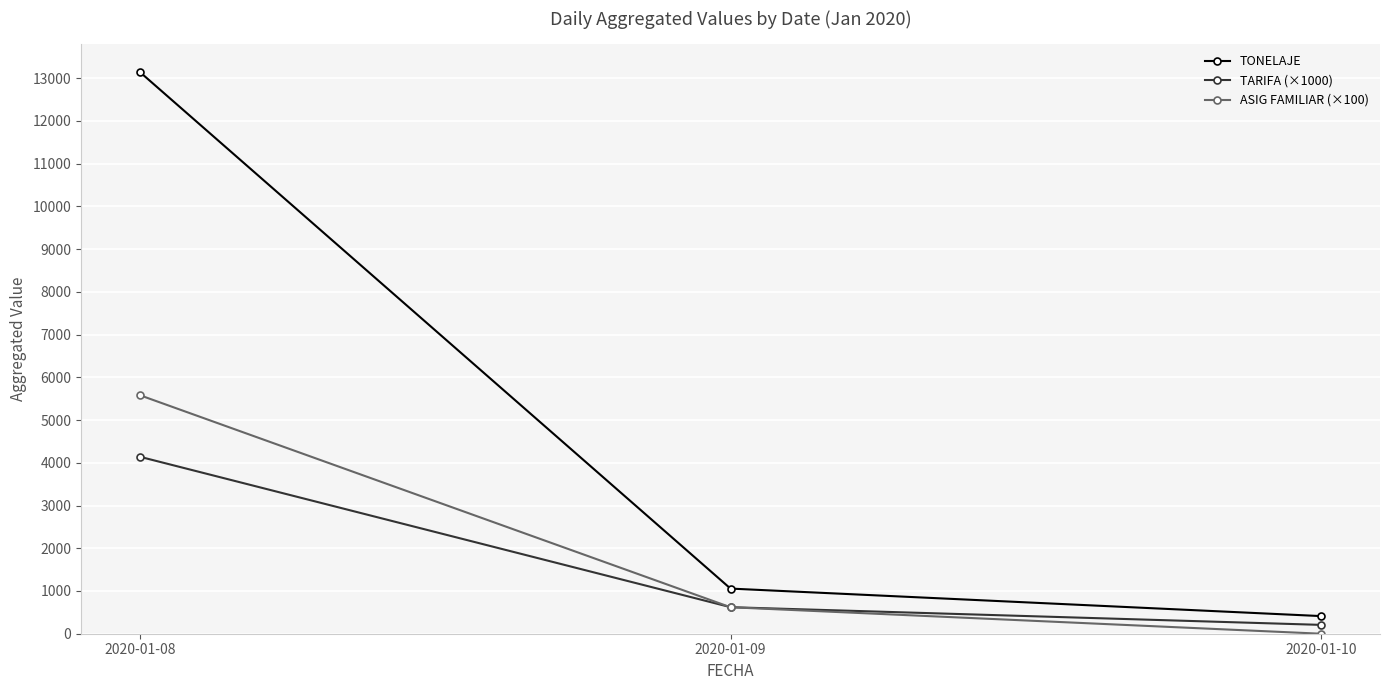

How many data points in TONELAJE are less than 1056?

1